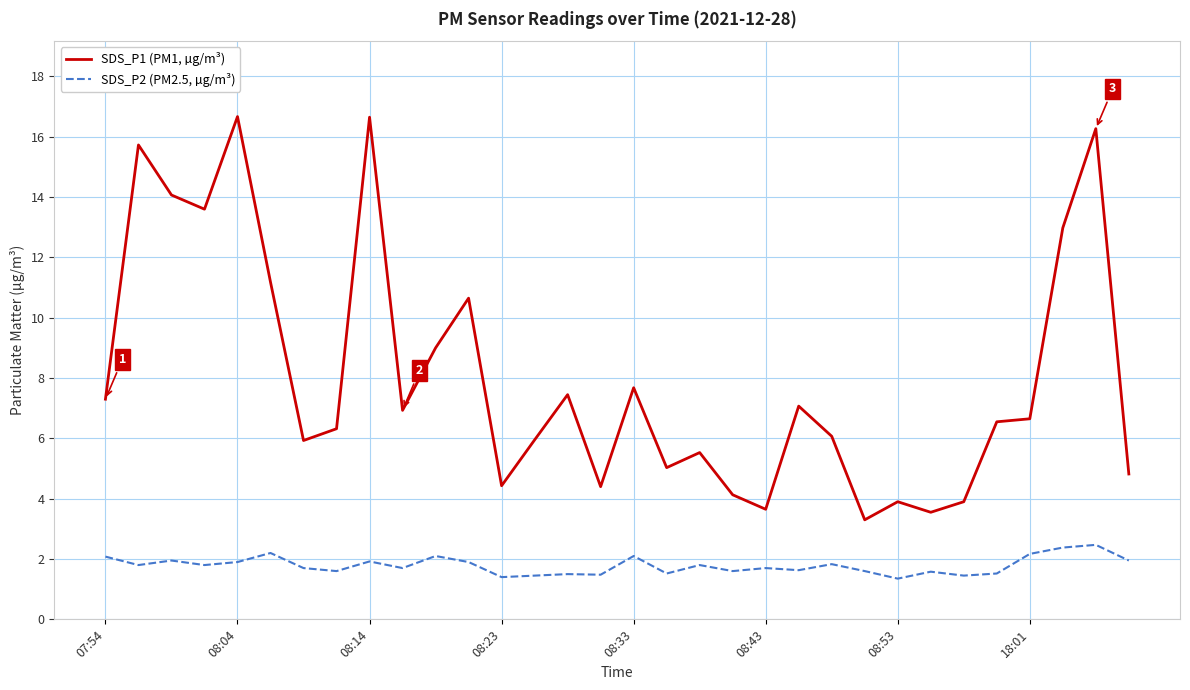

True or false: SDS_P1 (PM1, µg/m³) and SDS_P2 (PM2.5, µg/m³) intersect in this chart.

False